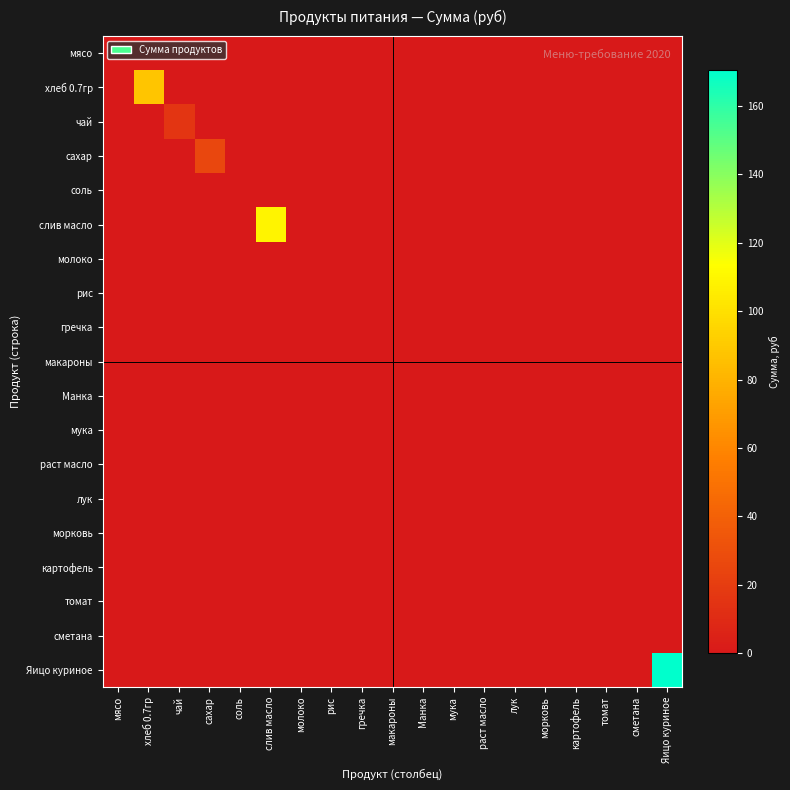

How many data points does each series have?

19